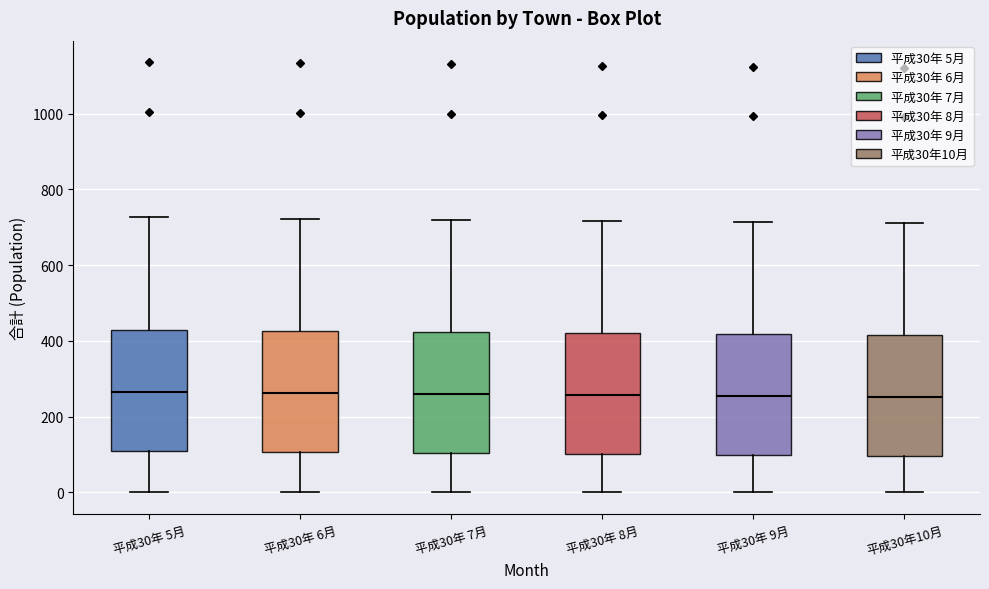

Reading left to right, transcribe this box plot: for each box, give where its median line is, the range the box spans, and where its two whiskers end, as read against the y-axis. The values are not printed on the chart, so give them approximately, as read against the axis.

平成30年 5月: median 260, box 100 to 420, whiskers 0 to 720
平成30年 6月: median 260, box 100 to 420, whiskers 0 to 720
平成30年 7月: median 260, box 100 to 420, whiskers 0 to 720
平成30年 8月: median 260, box 100 to 420, whiskers 0 to 720
平成30年 9月: median 260, box 100 to 420, whiskers 0 to 720
平成30年10月: median 260, box 100 to 420, whiskers 0 to 720